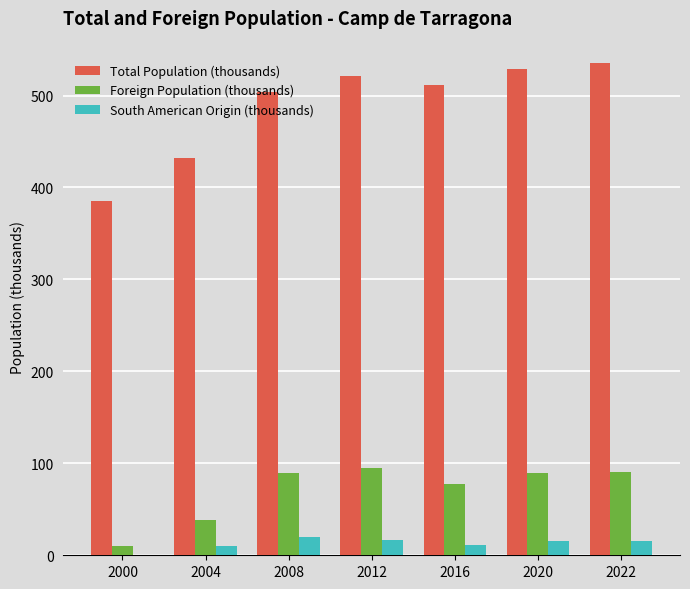

What is the total value across all series at 2016?

600.0